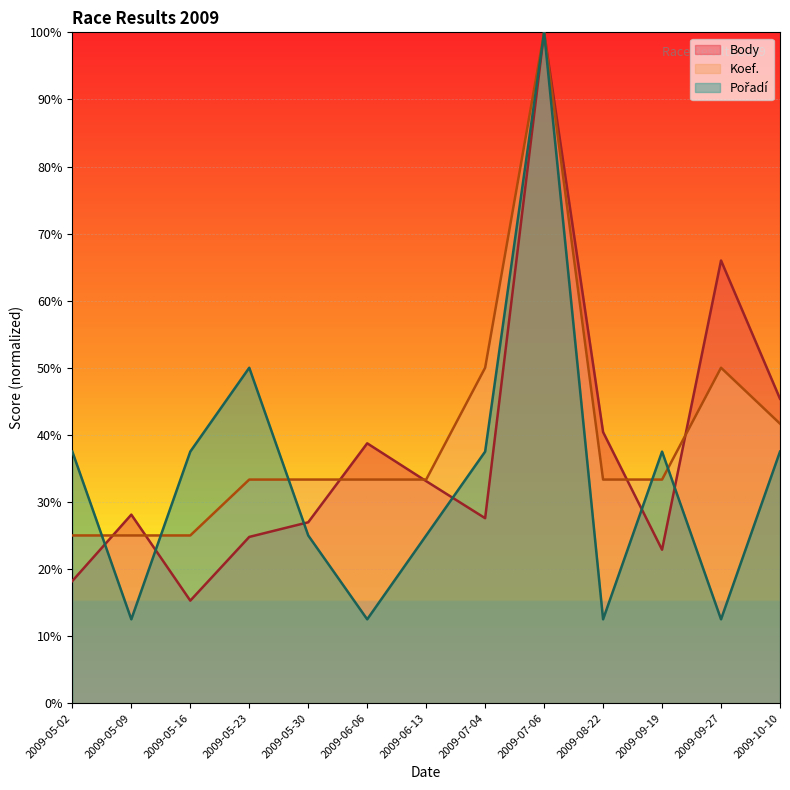

Reading left to right, what are all the values shown in this chart?

Body: 2009-05-02=18.2	2009-05-09=28.1	2009-05-16=15.3	2009-05-23=24.8	2009-05-30=27.0	2009-06-06=38.7	2009-06-13=33.1	2009-07-04=27.6	2009-07-06=100.0	2009-08-22=40.4	2009-09-19=22.9	2009-09-27=66.0	2009-10-10=45.4
Koef.: 2009-05-02=25.0	2009-05-09=25.0	2009-05-16=25.0	2009-05-23=33.3	2009-05-30=33.3	2009-06-06=33.3	2009-06-13=33.3	2009-07-04=50.0	2009-07-06=100.0	2009-08-22=33.3	2009-09-19=33.3	2009-09-27=50.0	2009-10-10=41.7
Pořadí: 2009-05-02=37.5	2009-05-09=12.5	2009-05-16=37.5	2009-05-23=50.0	2009-05-30=25.0	2009-06-06=12.5	2009-06-13=25.0	2009-07-04=37.5	2009-07-06=100.0	2009-08-22=12.5	2009-09-19=37.5	2009-09-27=12.5	2009-10-10=37.5